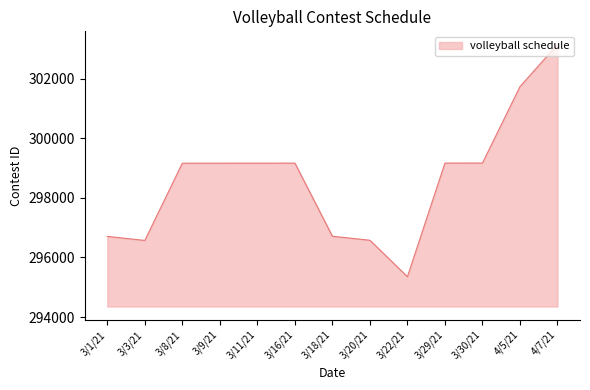

What is the minimum value shown in the chart?

295352